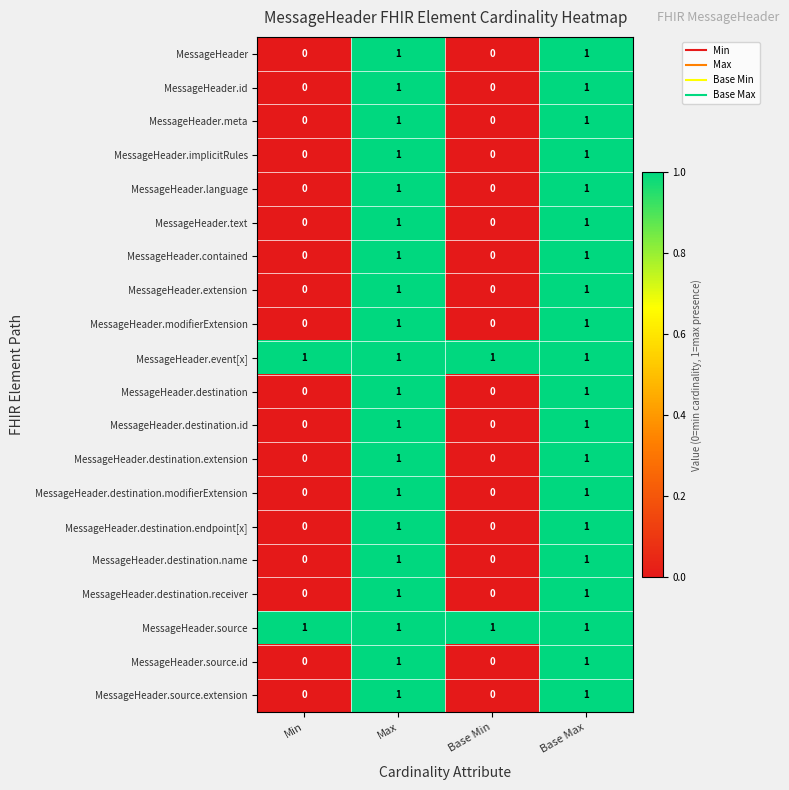

What is the total value across all series at Max?

20